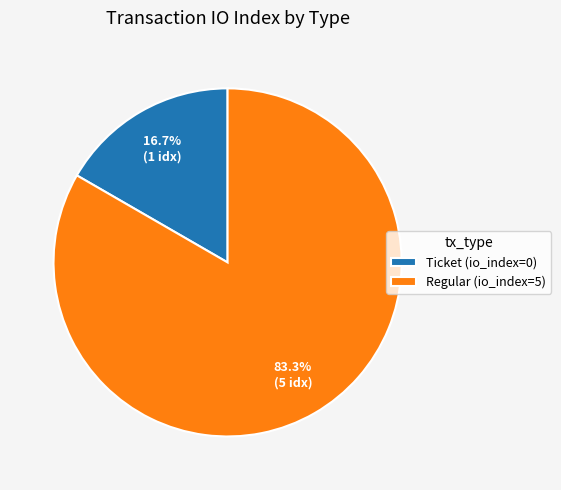

Is Regular (io_index=5) the majority of the pie?

Yes